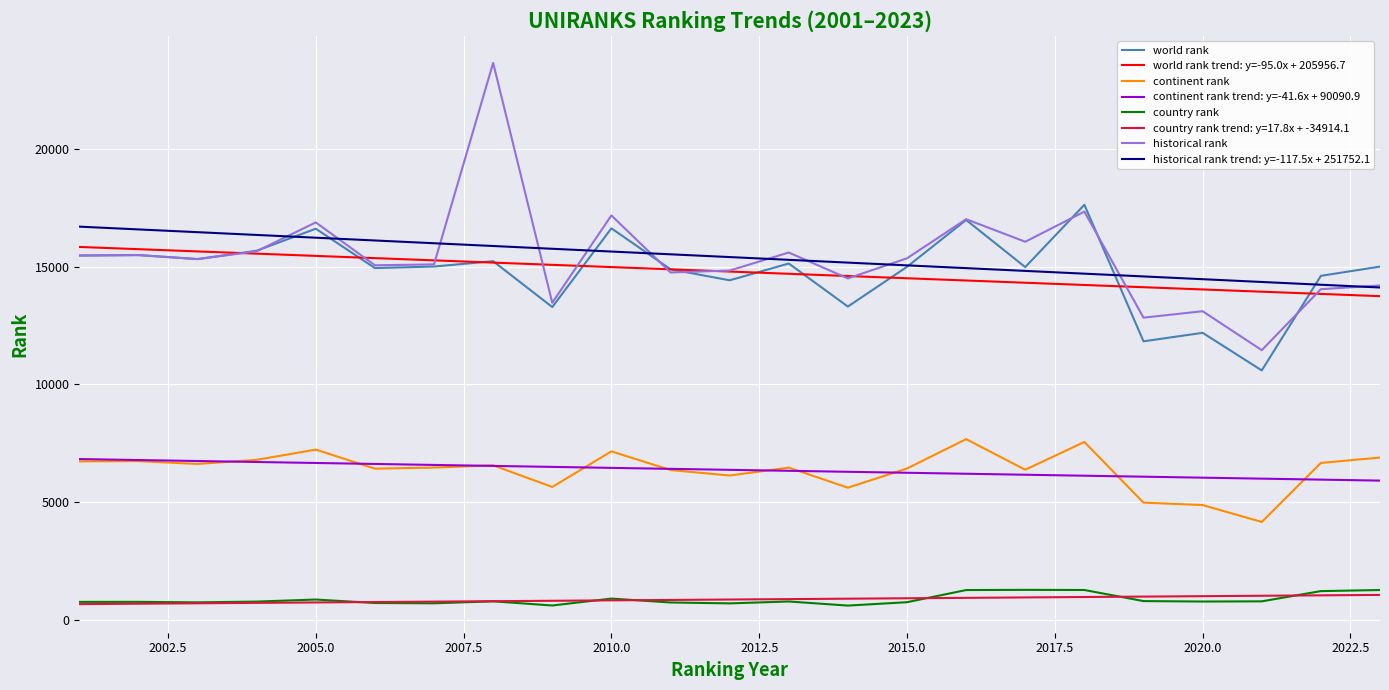

True or false: country rank and historical rank trend: y=-117.5x + 251752.1 intersect in this chart.

False